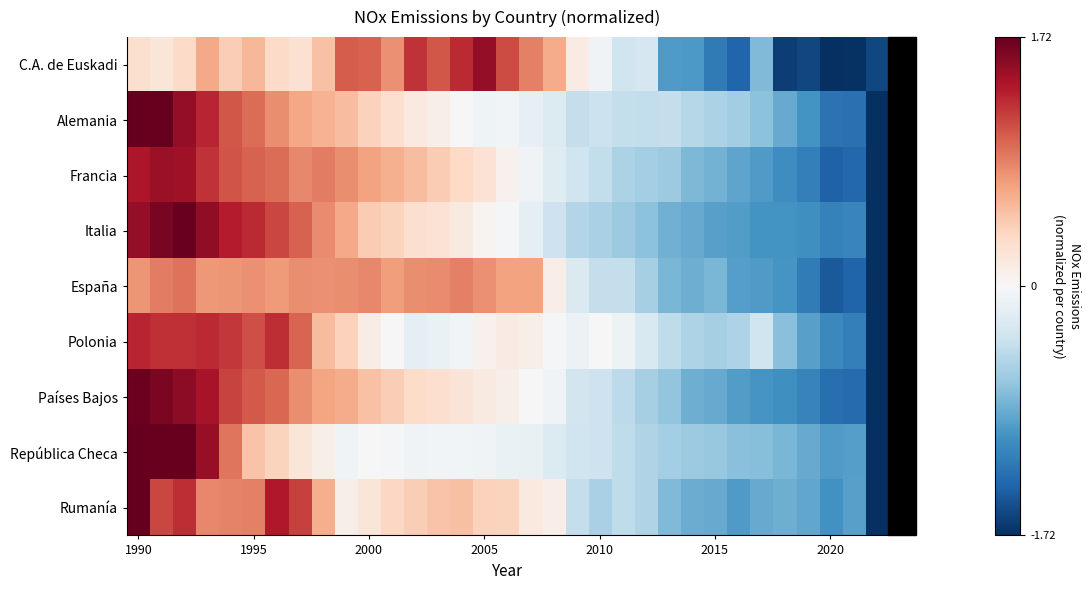

How many distinct data groups are displayed?

9